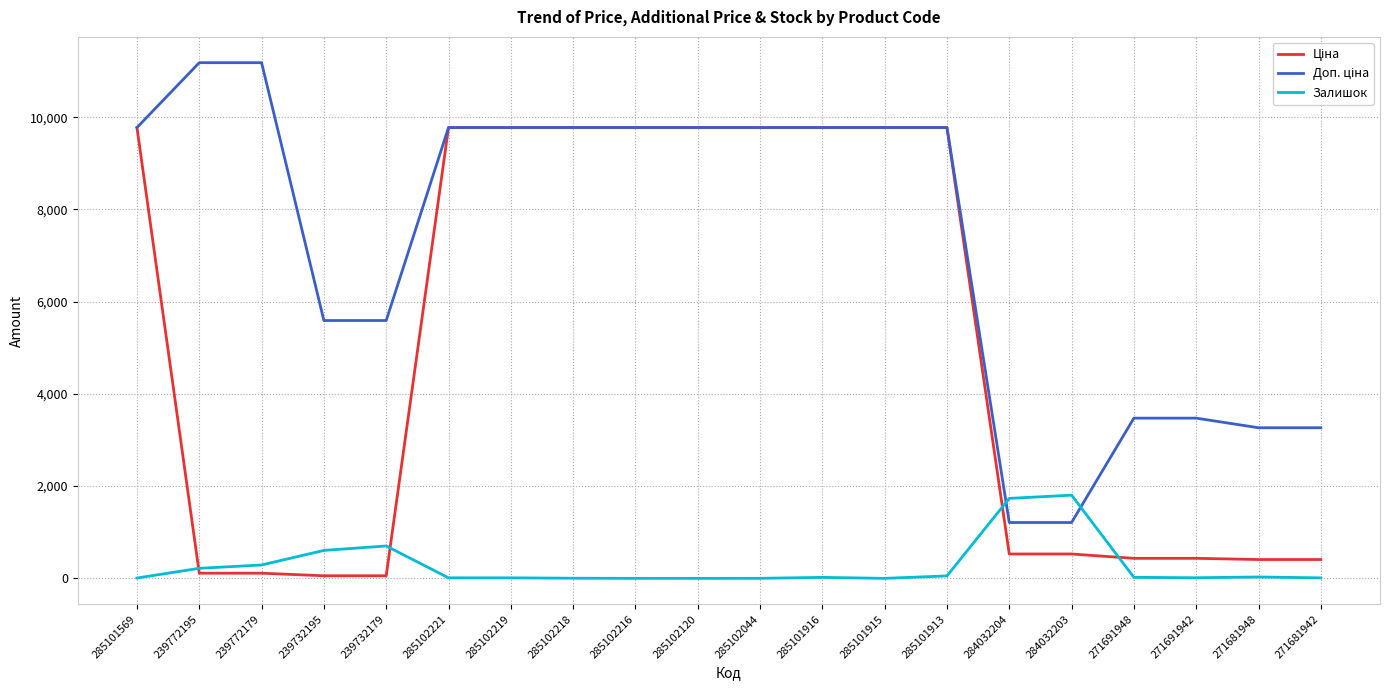

Is this an area chart (filled region under the line)?

No